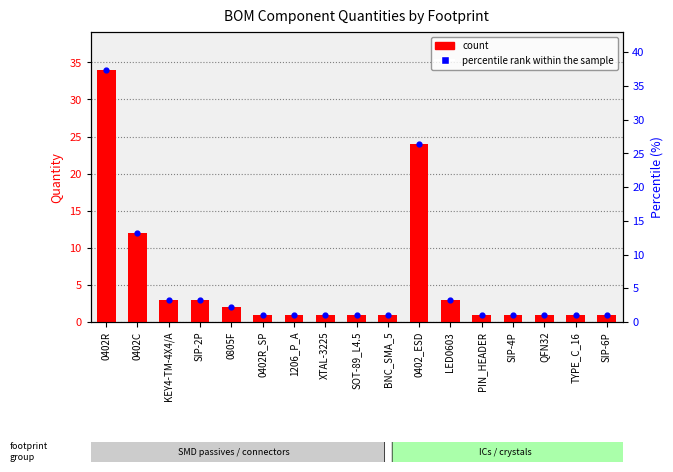

What is the total value across all series at 0402R?

71.4